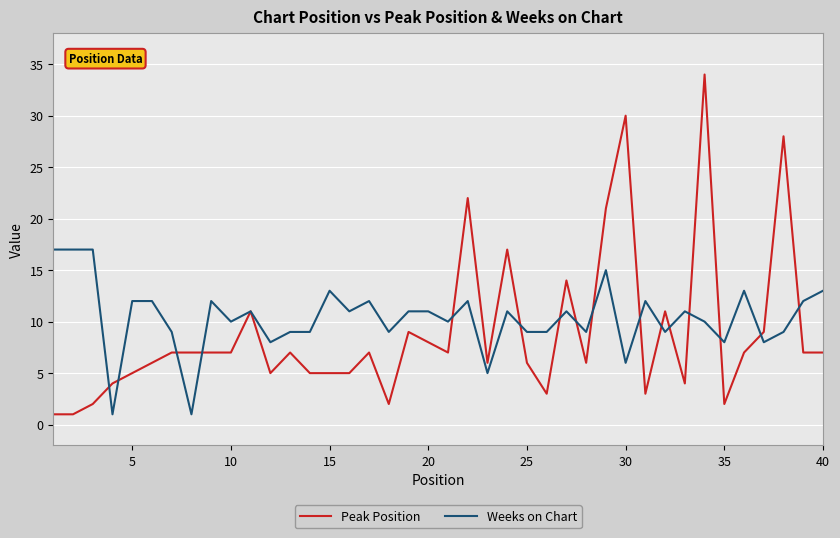

What is the maximum value shown in the chart?

34